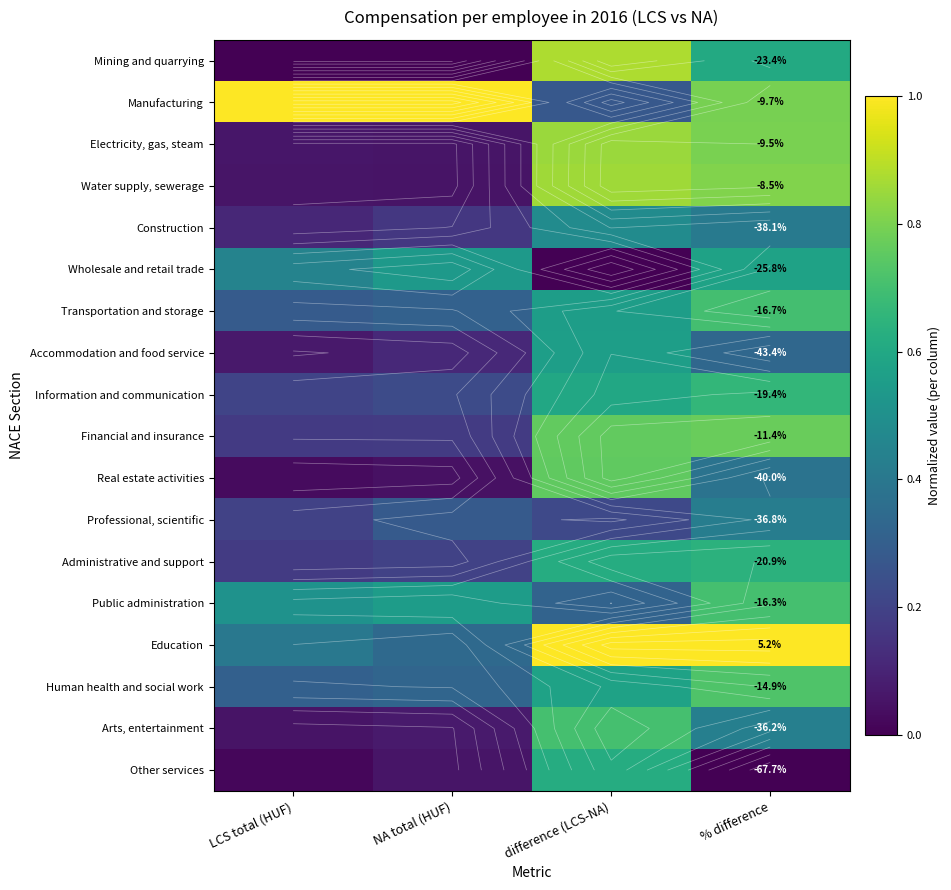

Which category has the highest value in the Wholesale and retail trade series?

% difference